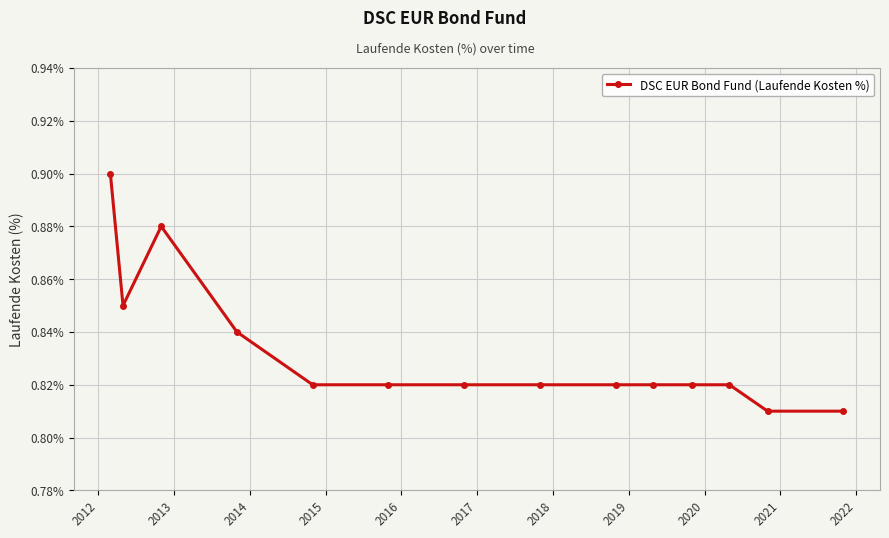

Count the values in the range 0 to 1.

14